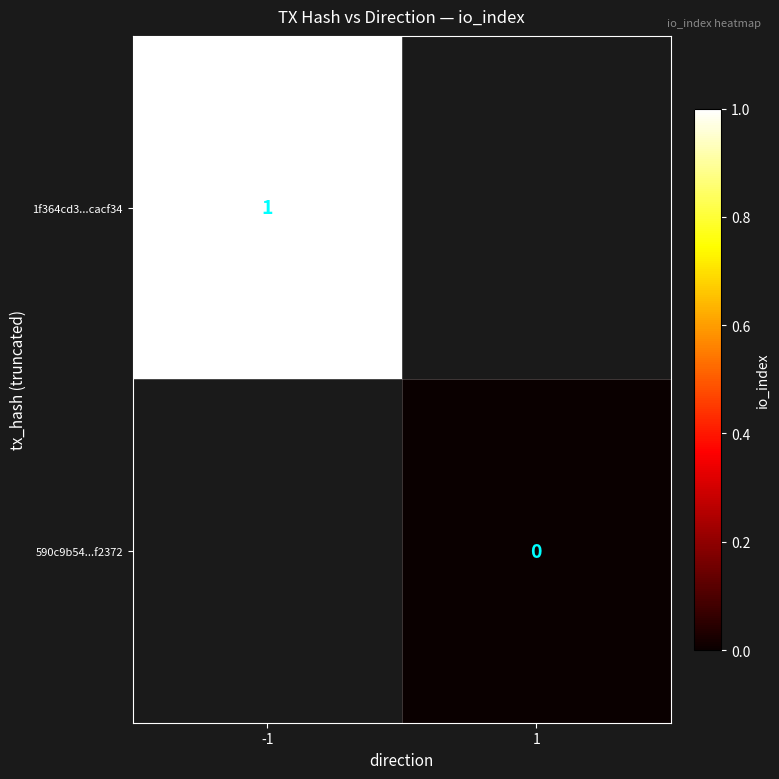

Which has a higher value, 1 or -1?

-1